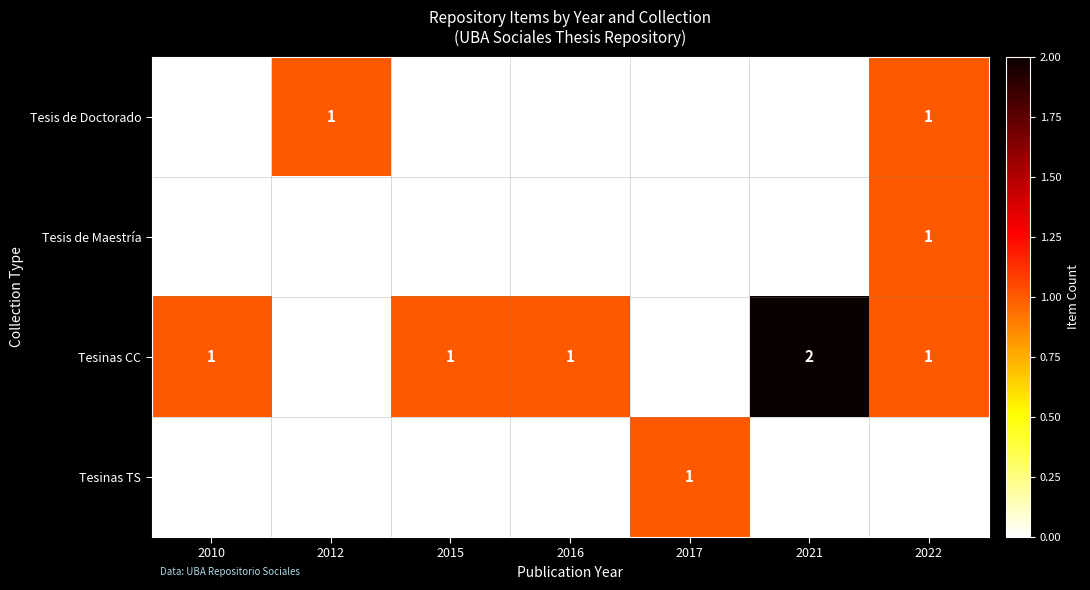

What is the average value of the row_2 series?

1